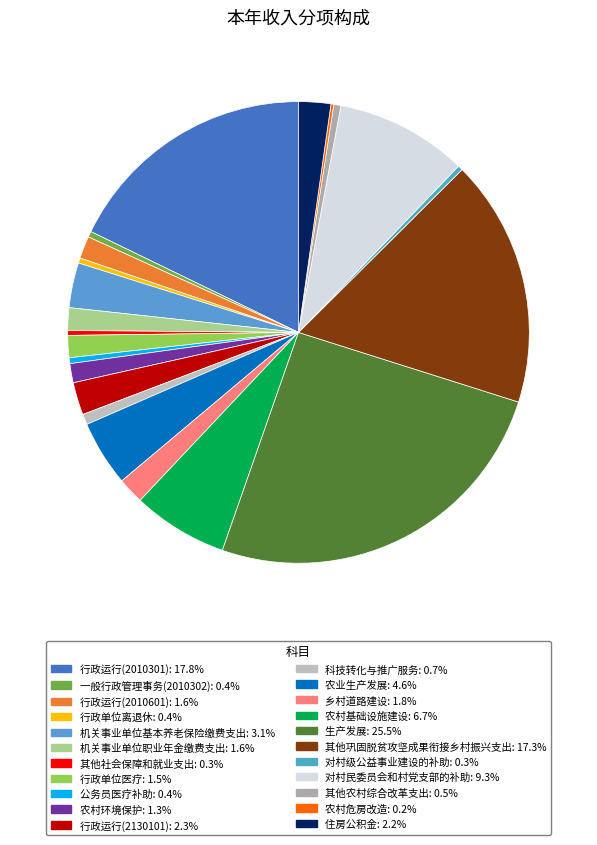

What percentage is the 行政单位医疗 slice, to the nearest percent?

2%